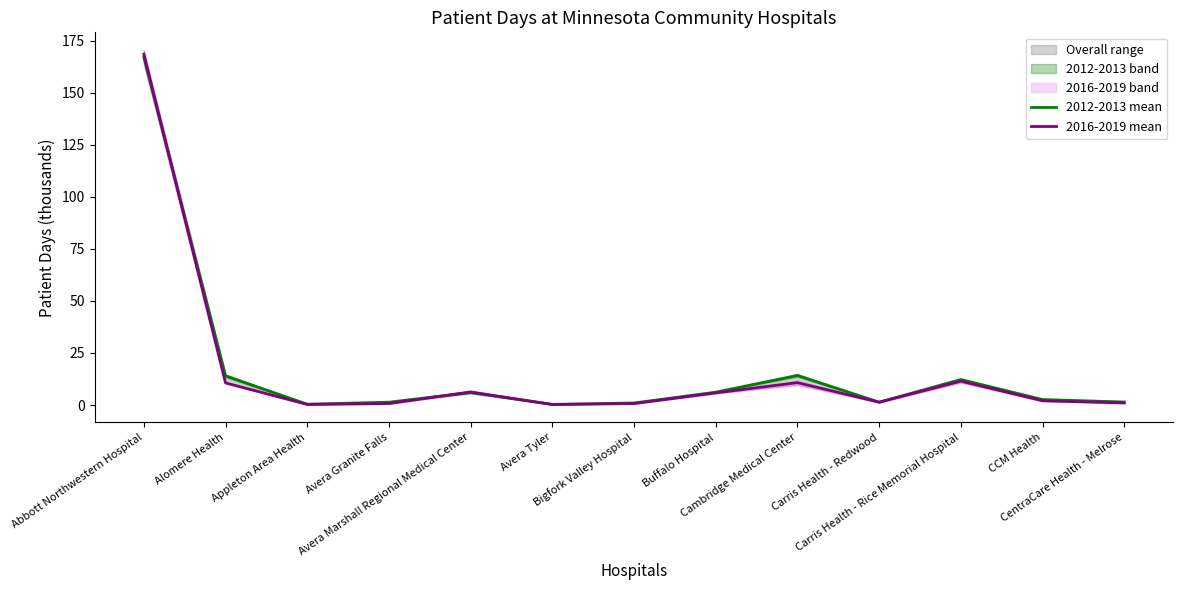

List the series in order of their overall mean, lowest first.

2016-2019 mean, 2012-2013 mean